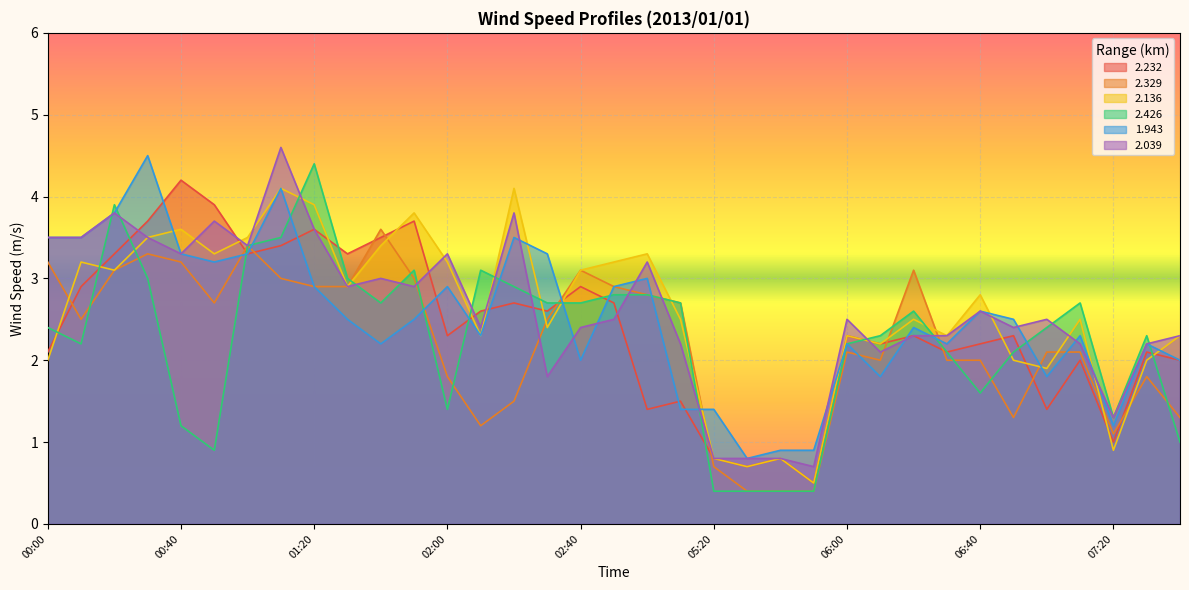

Where is the first local minimum for 1.943?

00:50